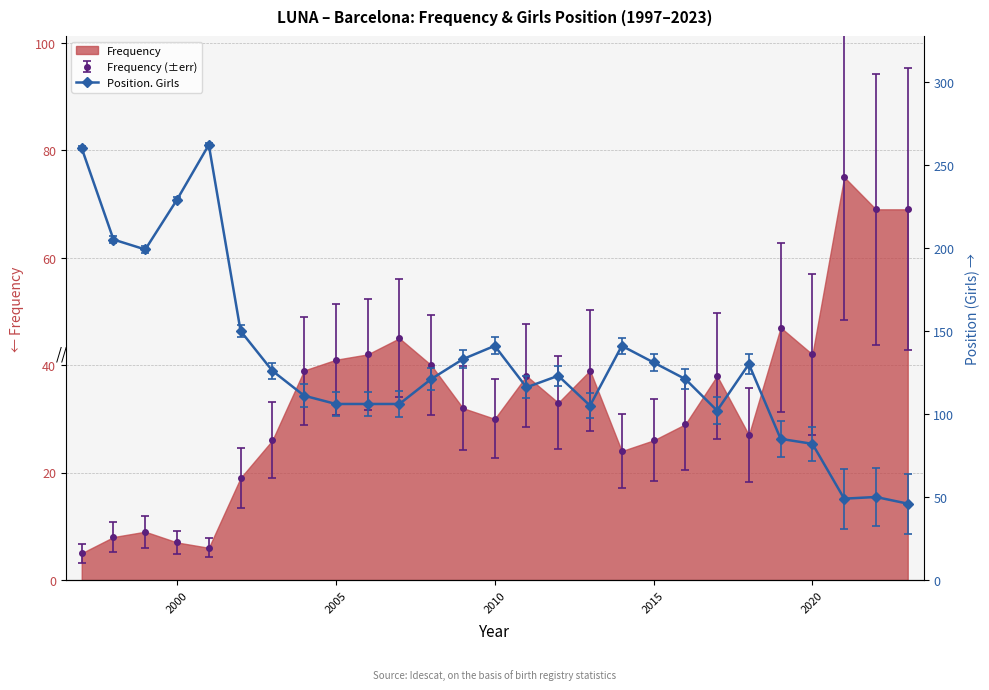

True or false: Frequency (±err) has more than 2 interior local peaks.

True